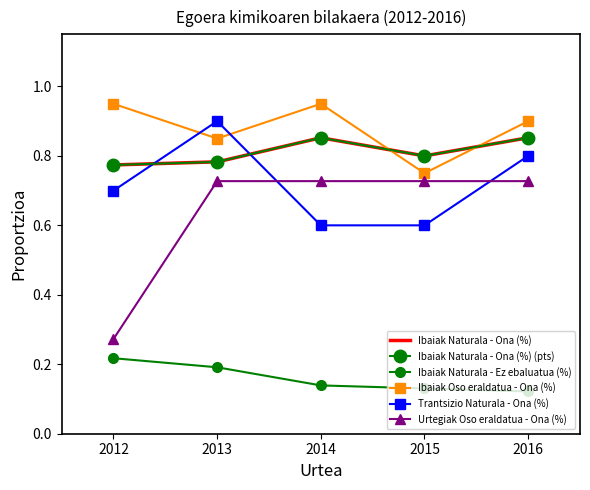

What value does the Ibaiak Oso eraldatua - Ona (%) series have at 2015?

0.8